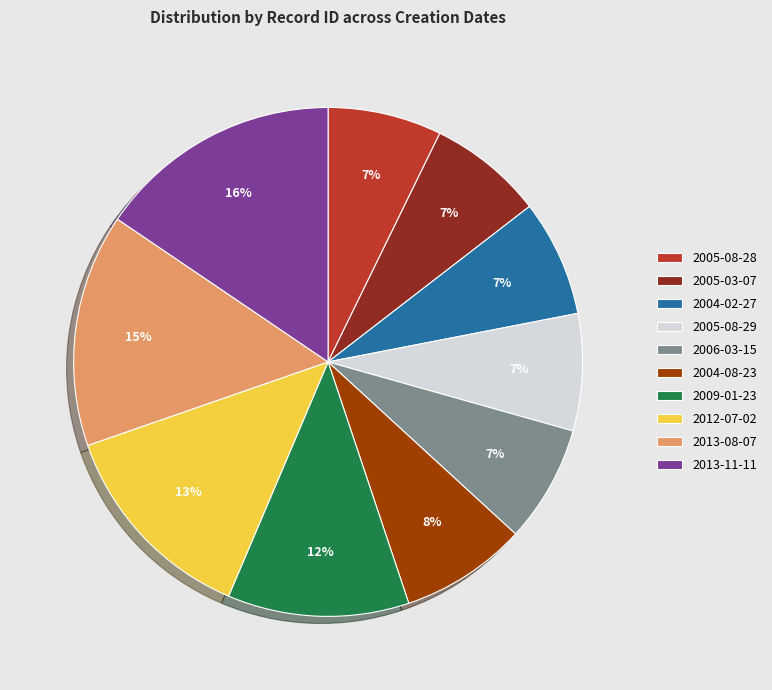

Is 2012-07-02 the majority of the pie?

No